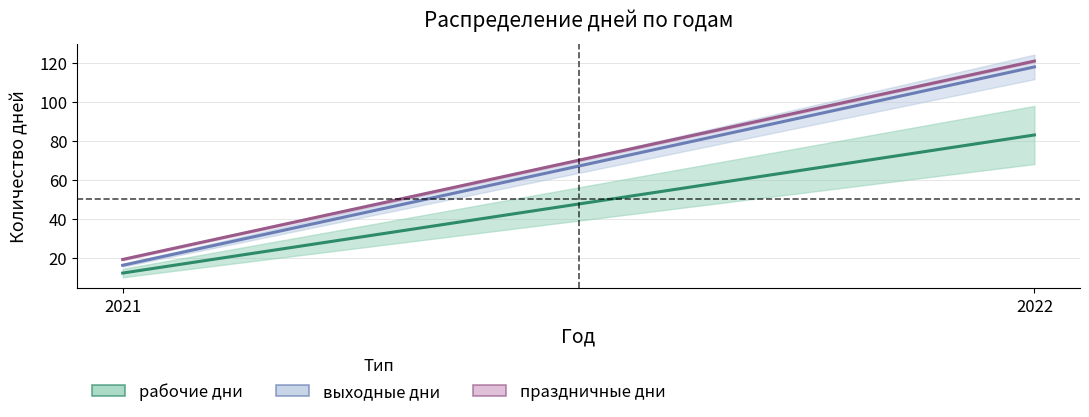

How many lines are shown in the chart?

3